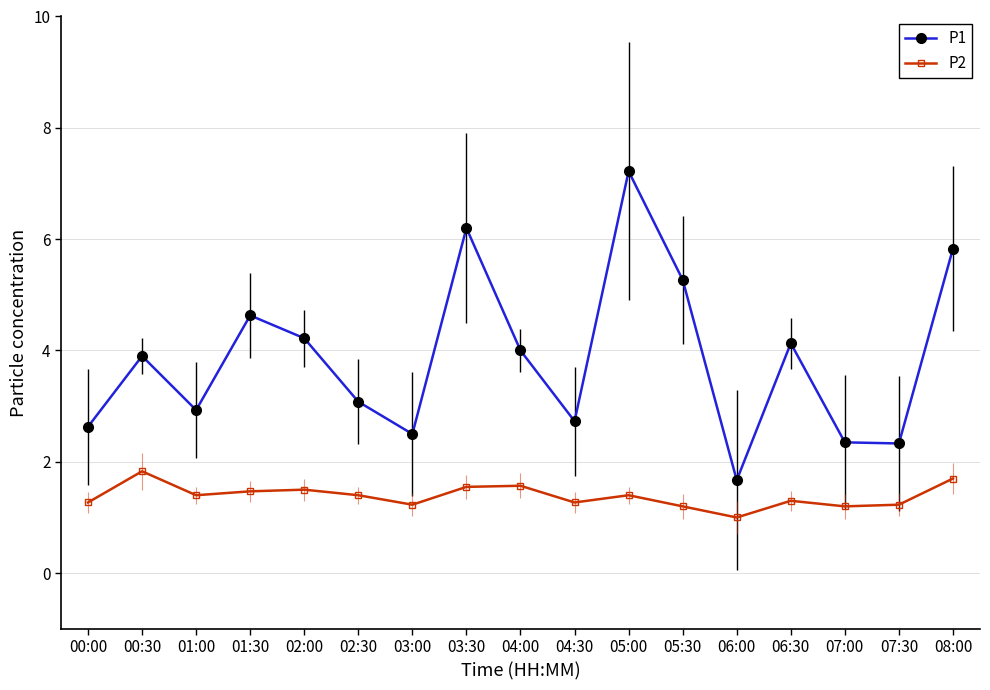

In P2, how many points are lower than both neighbors (excluding endpoints)?

5